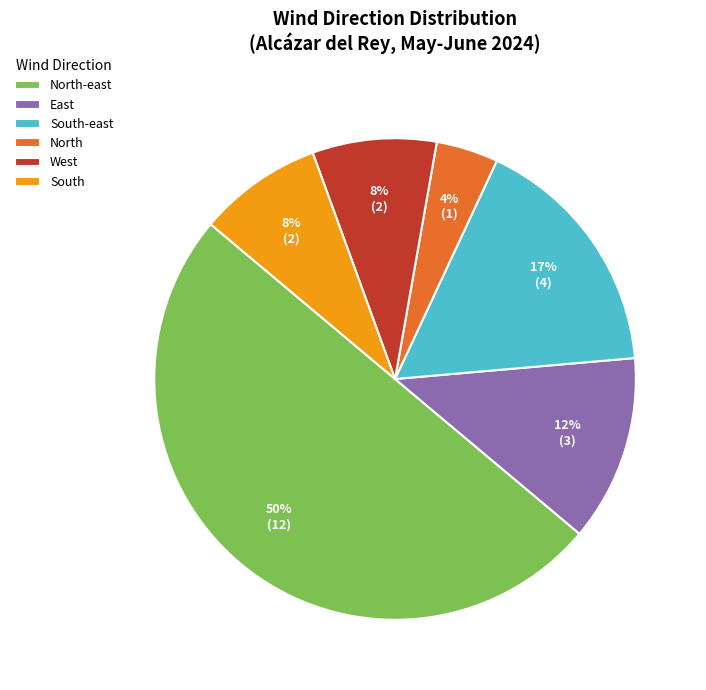

How many segments does this pie chart have?

6